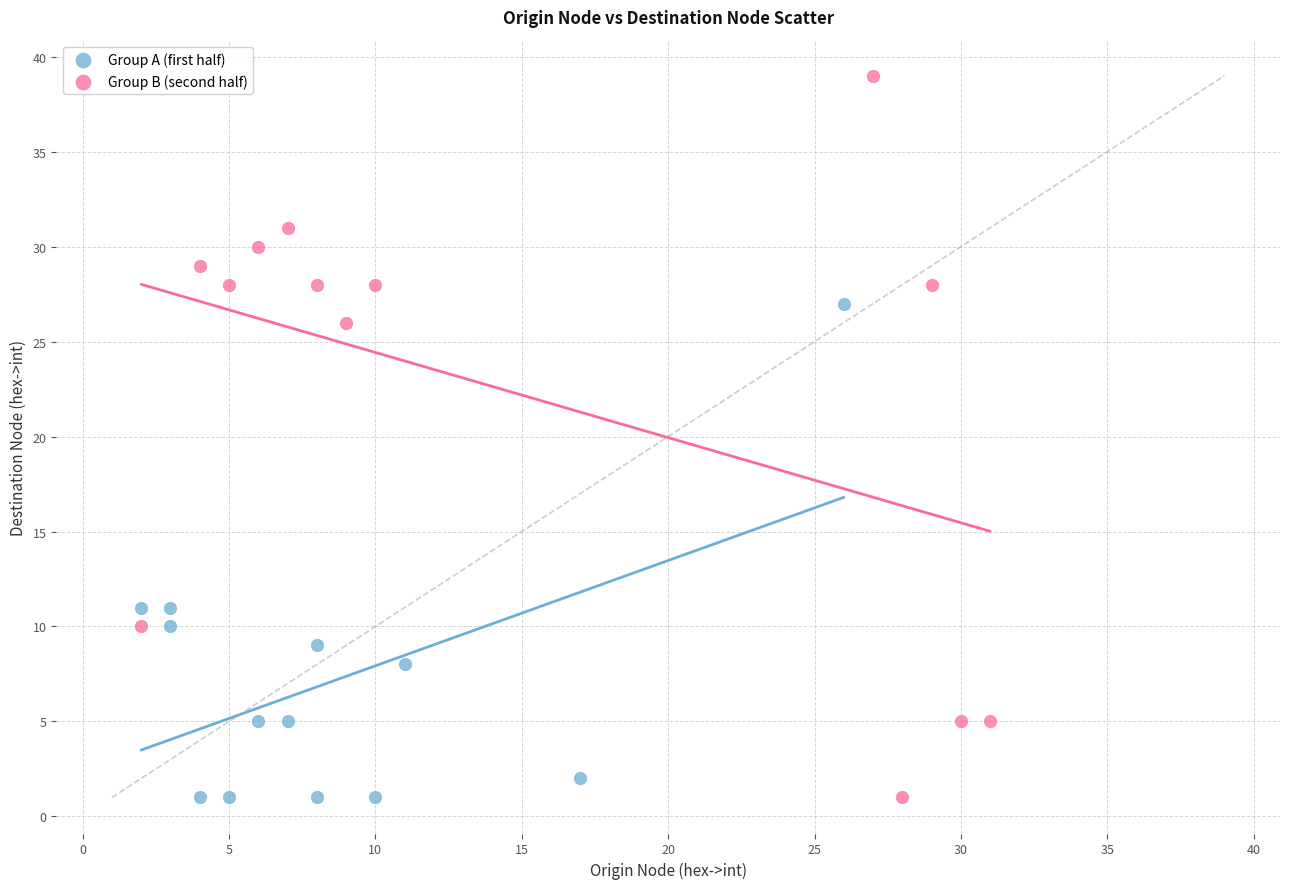

Which series has the largest Y range (max minus min)?

Group B (second half)